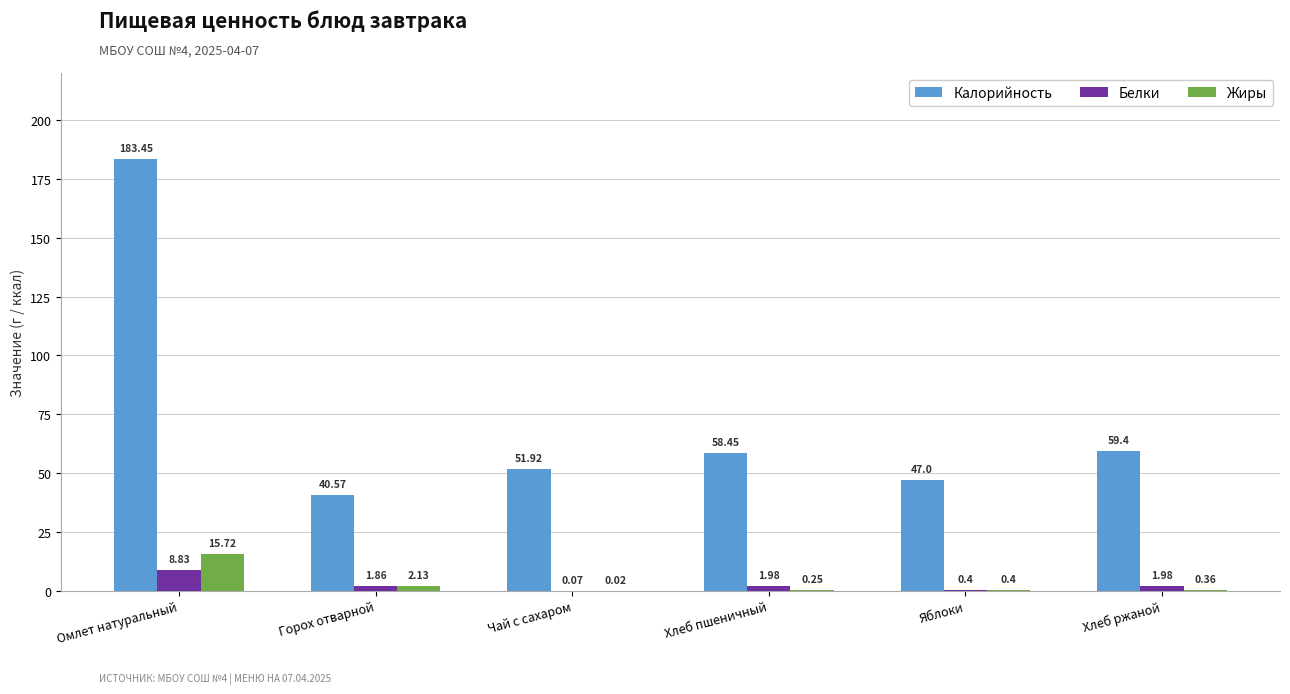

What is the spread (max minus min) of values at Горох отварной?

38.7